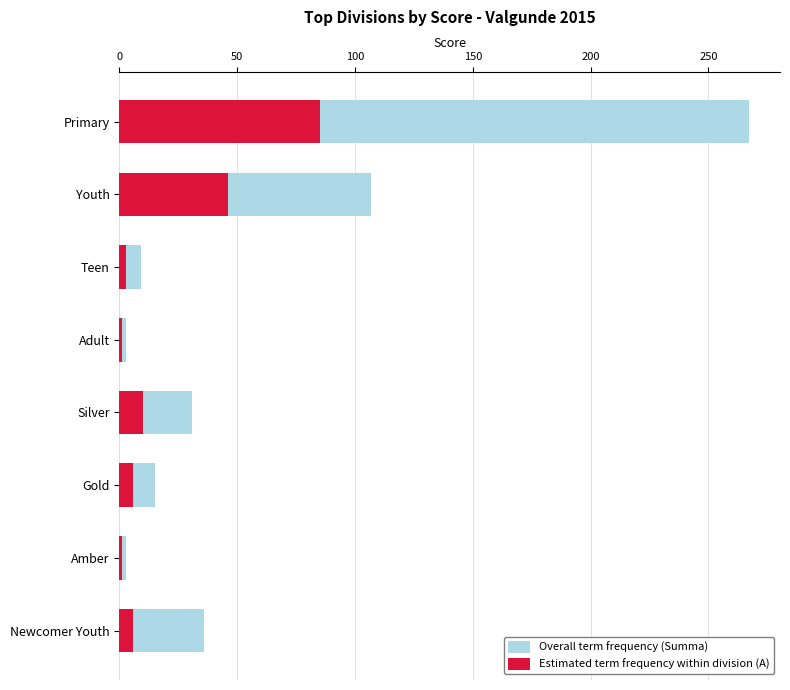

What is the sum of the Overall term frequency (Summa) values at Youth and Primary?

374